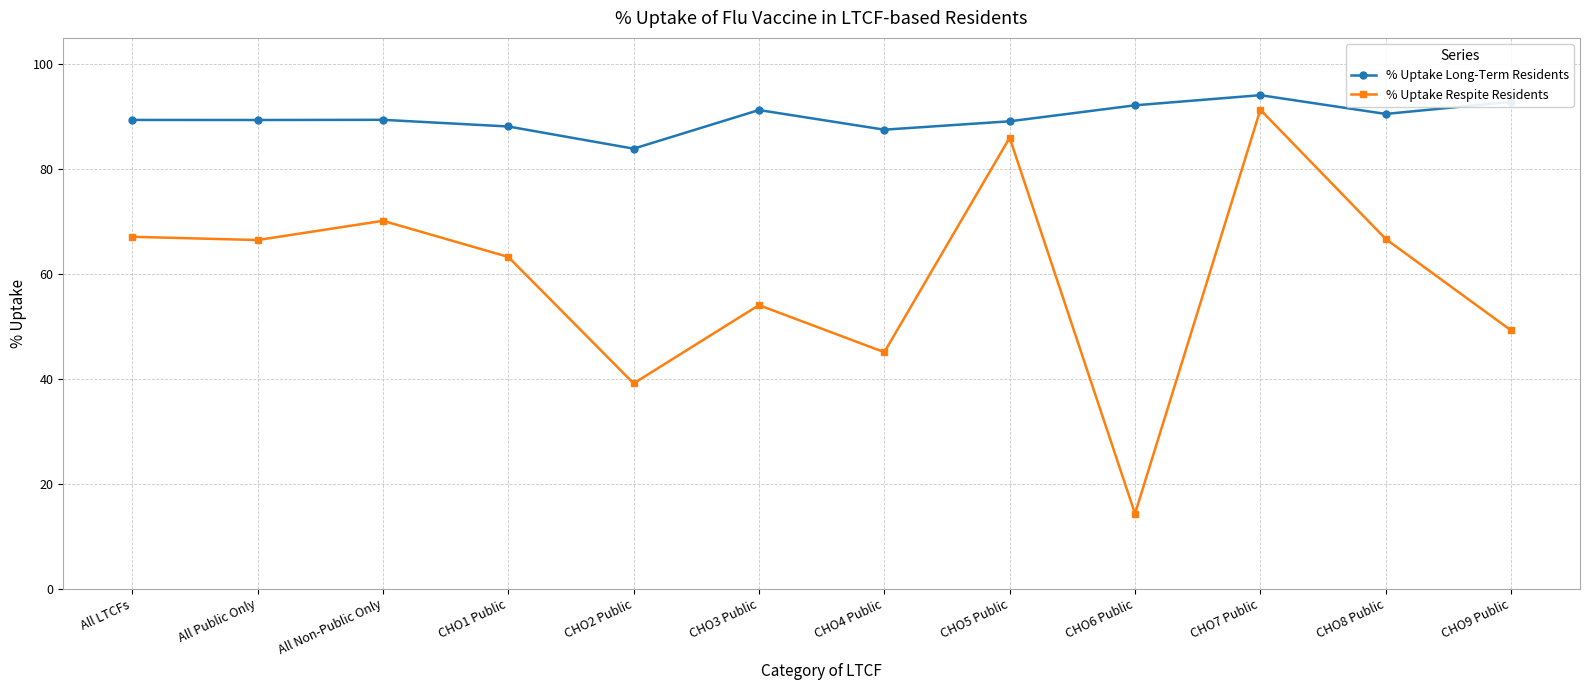

Which label corresponds to the largest value in the chart?

CHO7 Public